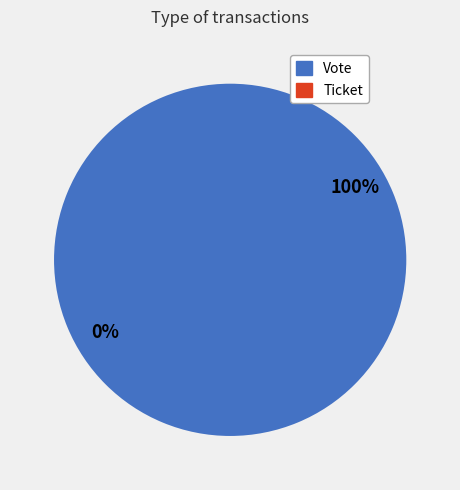

How many slices are in this pie chart?

2